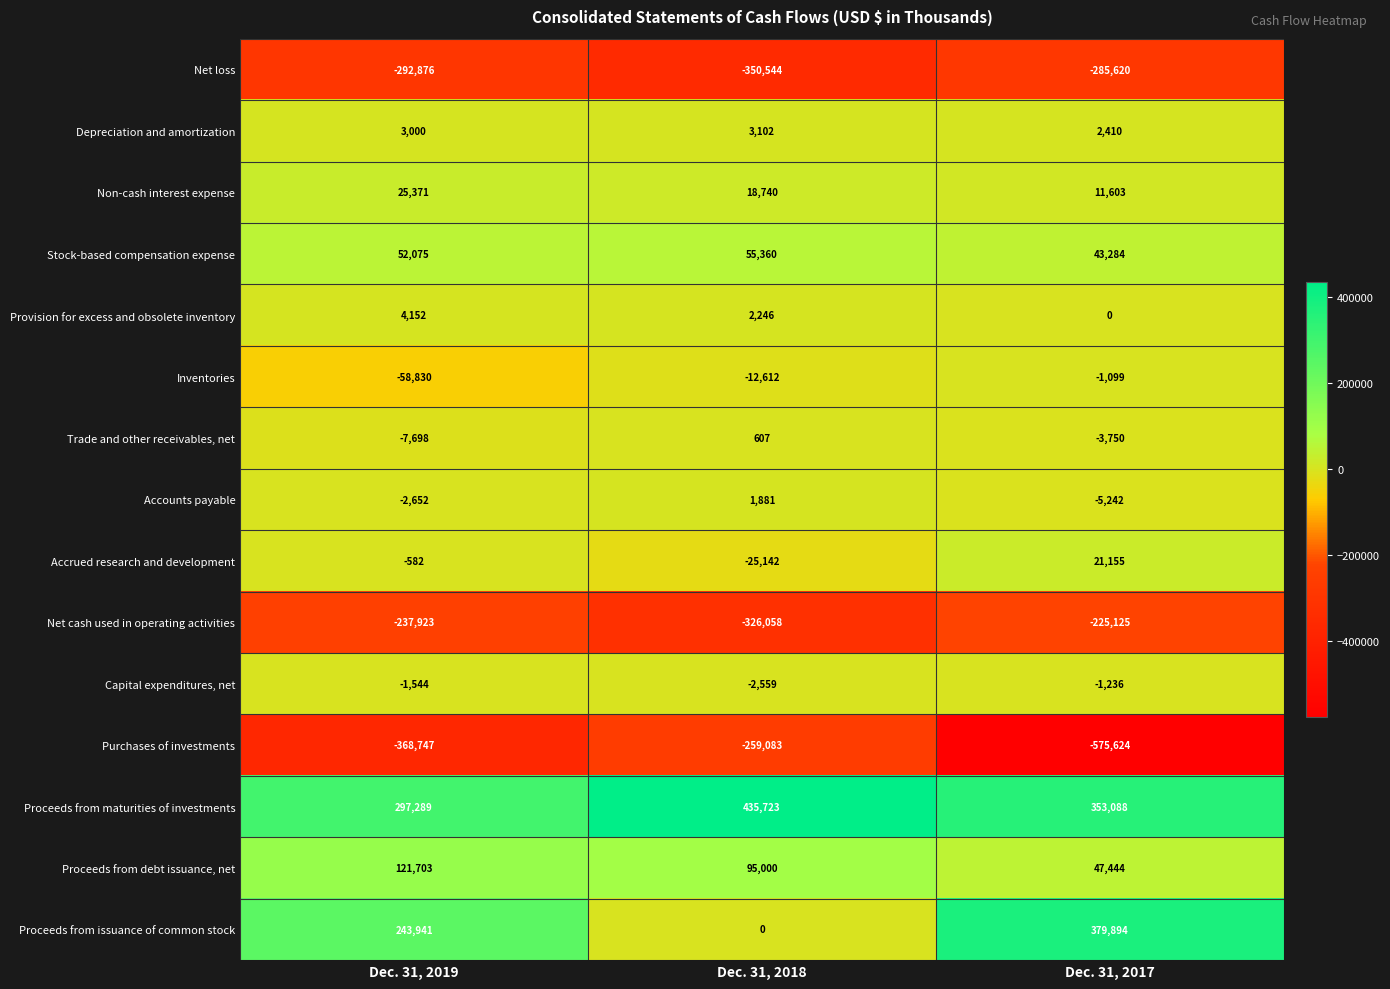

Which series has the largest total across all categories?

Proceeds from maturities of investments